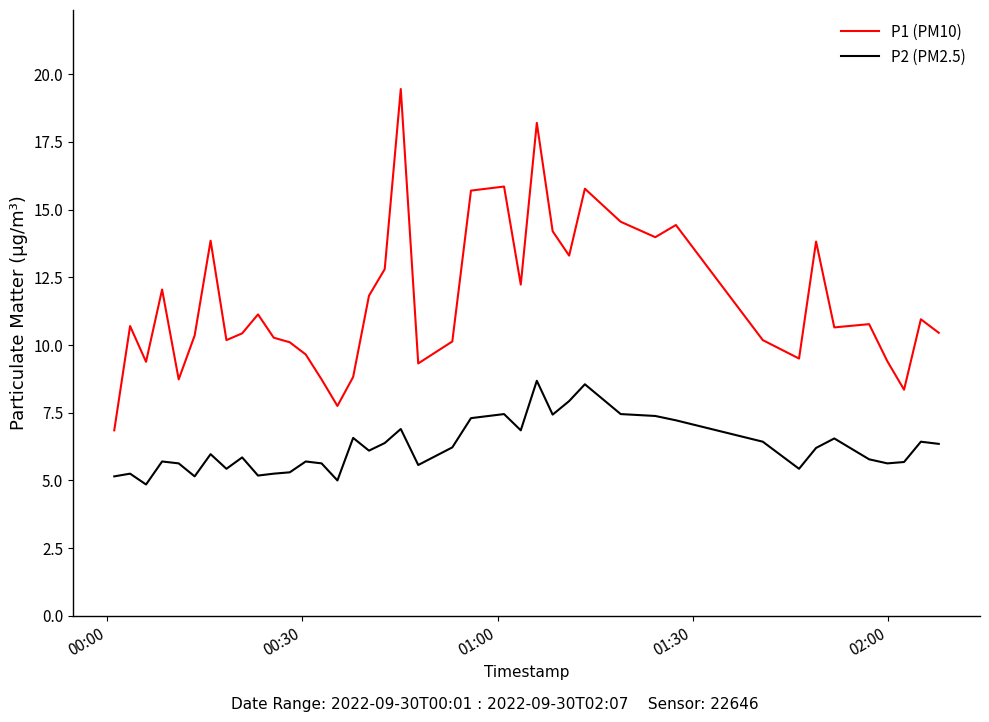

Rank the series by their average value, from lowest to highest.

P2 (PM2.5), P1 (PM10)